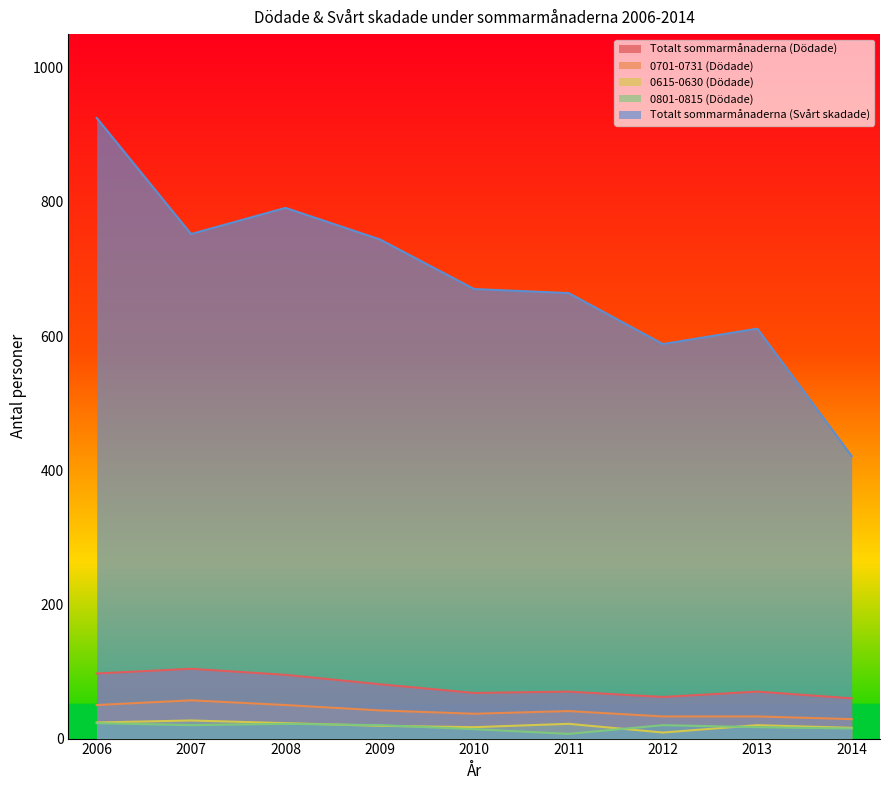

At which label is 0615-0630 (Dödade) closest to 18?

2009